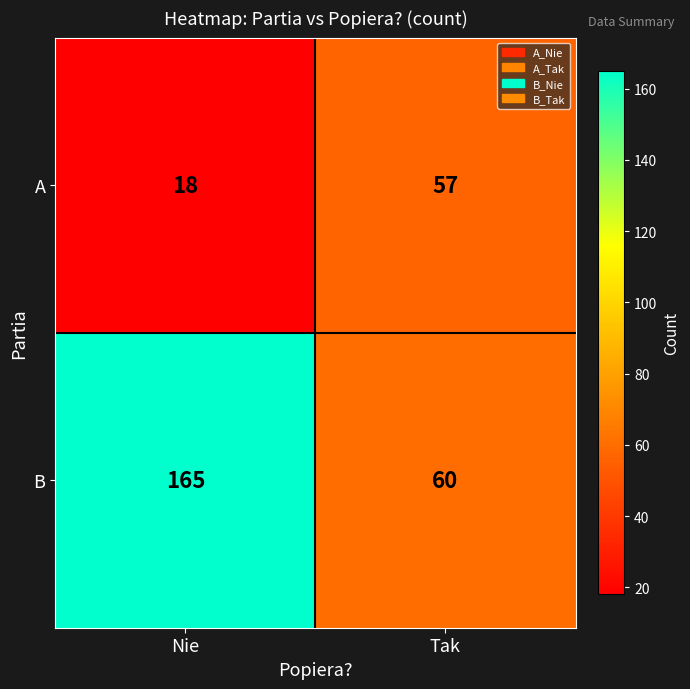

Rank the series by their maximum value, from highest to lowest.

B, A